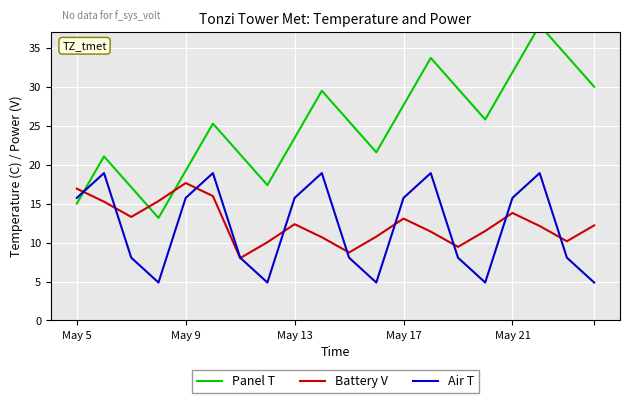

How many lines are shown in the chart?

3